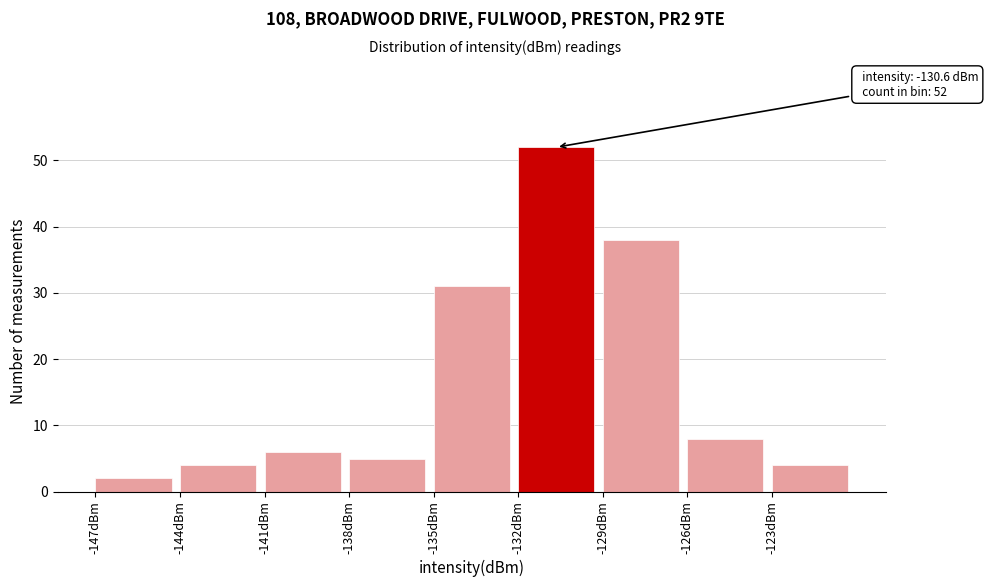

Which range on the x-axis has the tallest bar?

-132 to -129